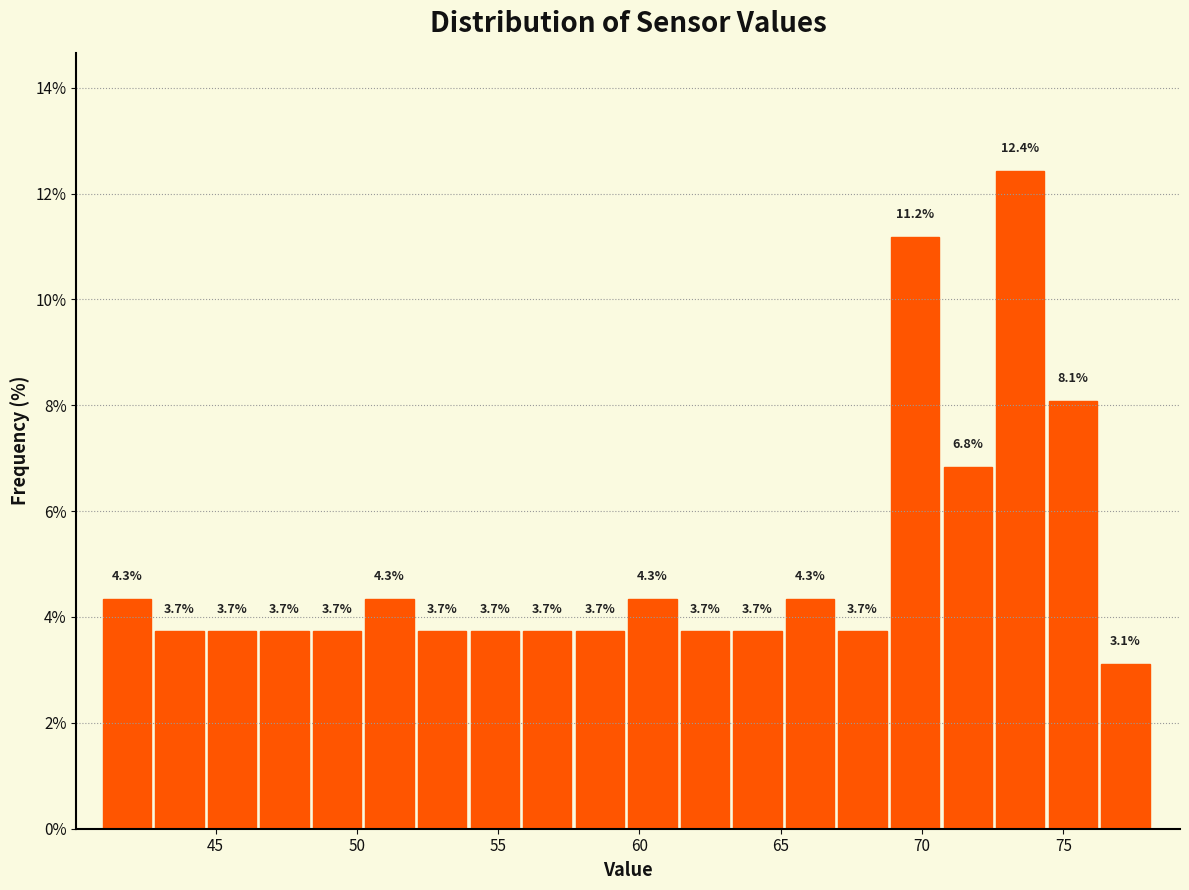

Around what value on the x-axis is the tallest bar? Give the approximate position of its centre, as read against the axis.

73.5